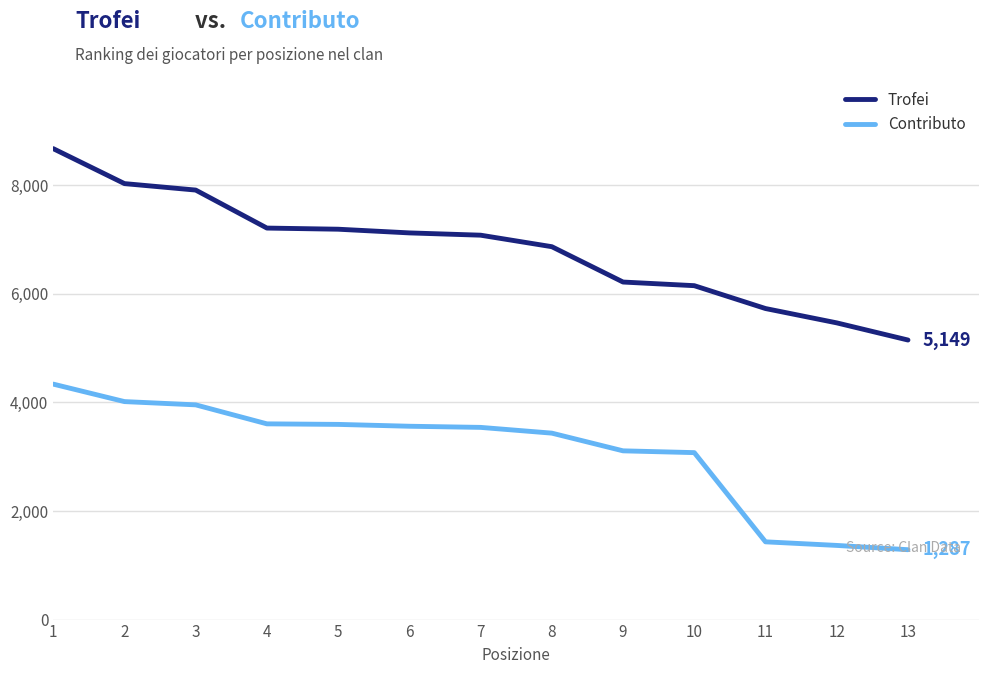

Read the Trofei value at 2, to the nearest 100.

8000